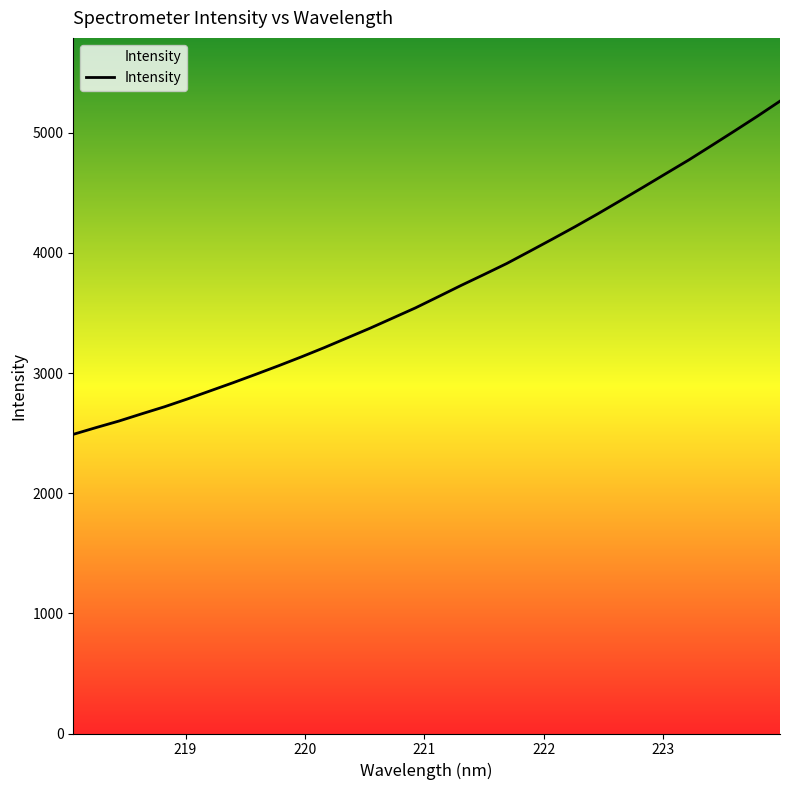

What is the difference between the maximum and minimum values?

2773.7